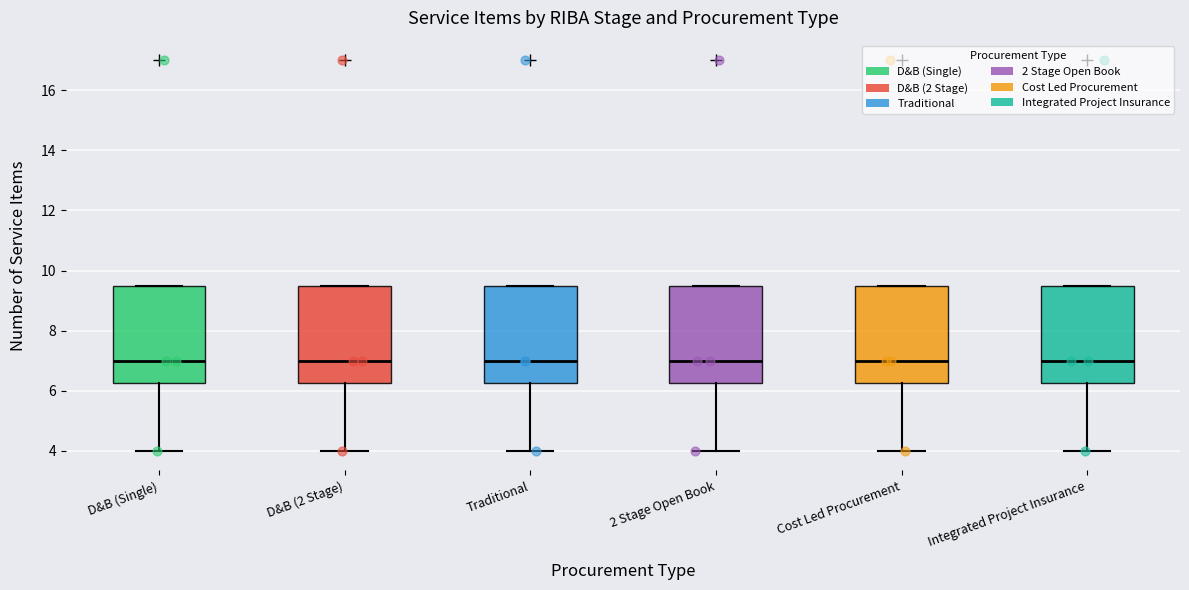

Reading left to right, transcribe this box plot: for each box, give where its median line is, the range the box spans, and where its two whiskers end, as read against the y-axis. The values are not printed on the chart, so give them approximately, as read against the axis.

D&B (Single): median 7.0, box 6.2 to 9.6, whiskers 4.0 to 9.6
D&B (2 Stage): median 7.0, box 6.2 to 9.6, whiskers 4.0 to 9.6
Traditional: median 7.0, box 6.2 to 9.6, whiskers 4.0 to 9.6
2 Stage Open Book: median 7.0, box 6.2 to 9.6, whiskers 4.0 to 9.6
Cost Led Procurement: median 7.0, box 6.2 to 9.6, whiskers 4.0 to 9.6
Integrated Project Insurance: median 7.0, box 6.2 to 9.6, whiskers 4.0 to 9.6